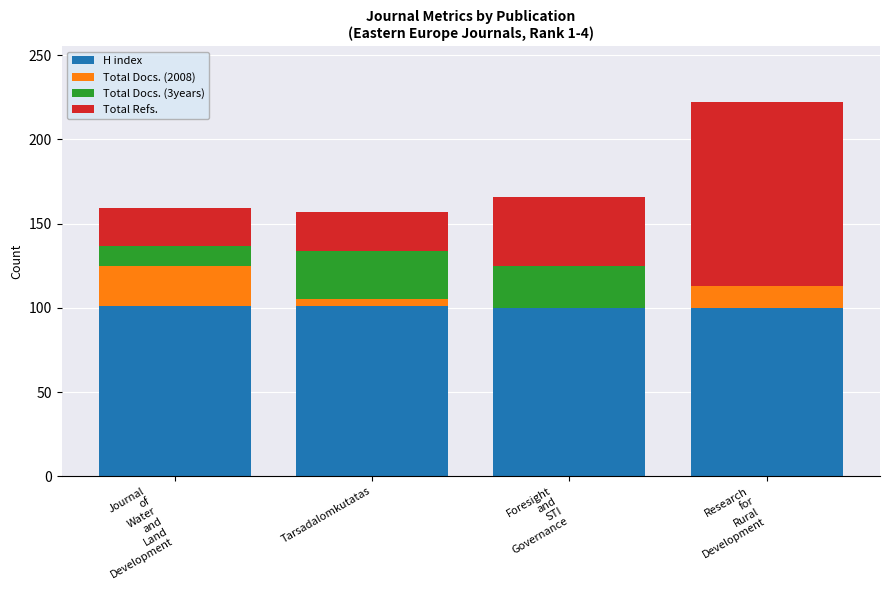

Does the chart contain stacked bars?

Yes